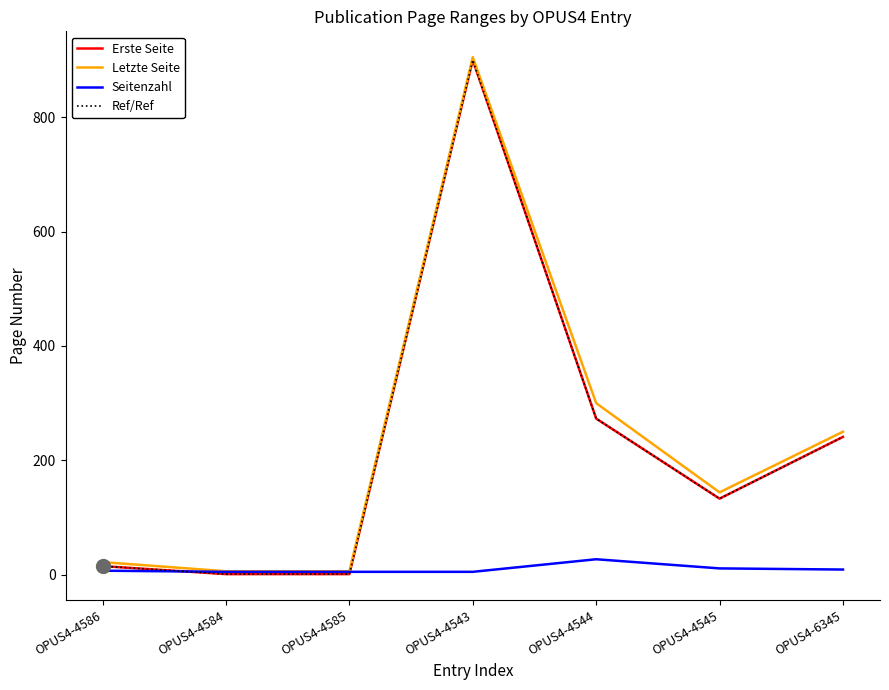

At how many categories does at least one series exceed 767?

1